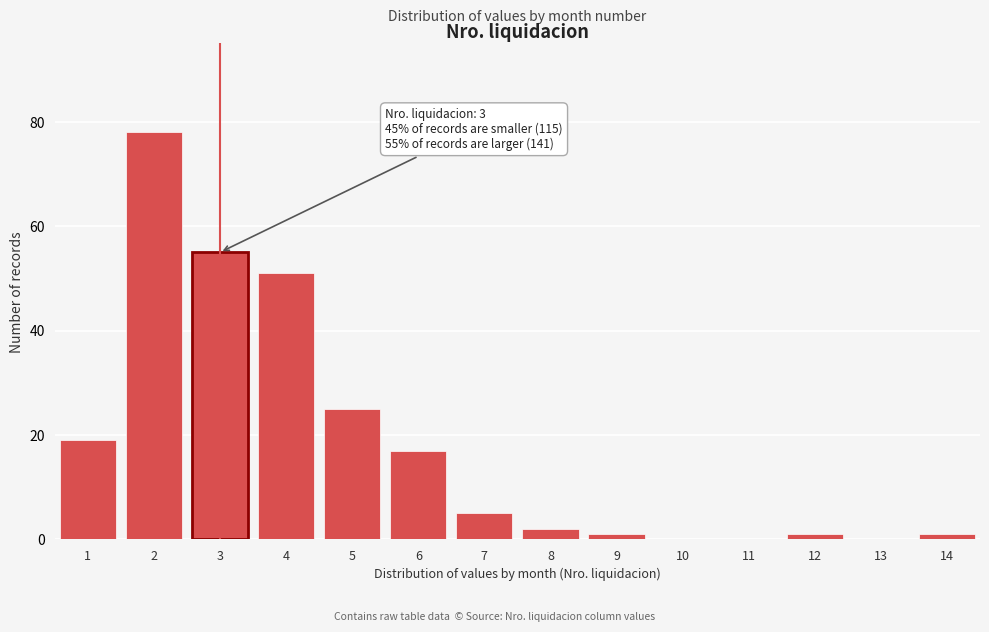

Reading left to right, extract all data points from this chart.

1=19	2=78	3=55	4=51	5=25	6=17	7=5	8=2	9=1	10=0	11=0	12=1	13=0	14=1